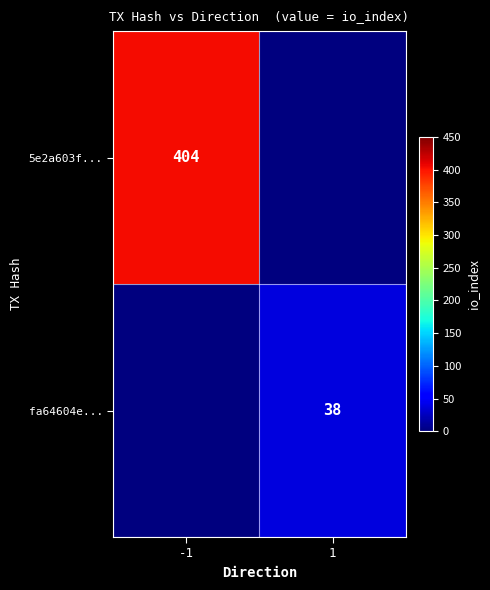

Is the value of 5e2a603f... at -1 greater than the value of fa64604e... at 1?

Yes